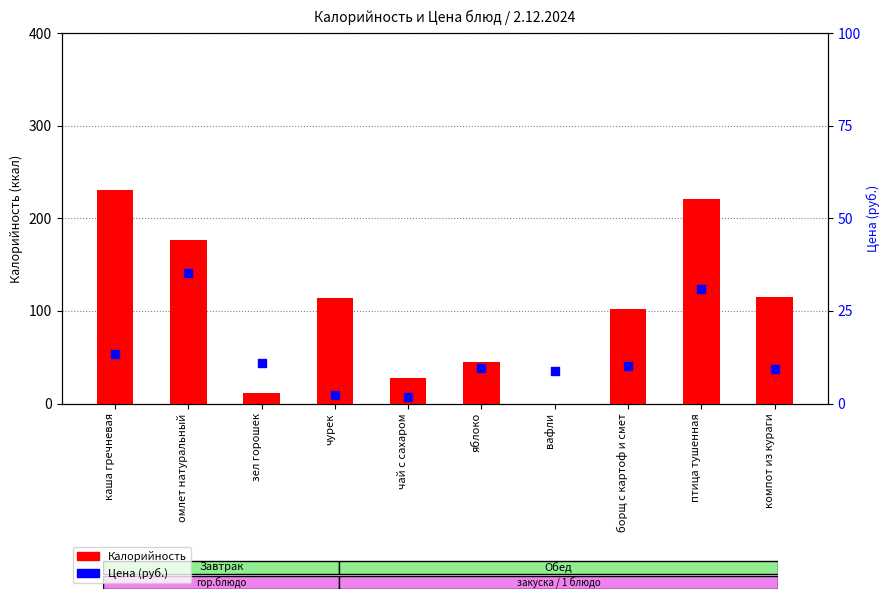

At which category is the sum across all series the highest?

птица тушенная